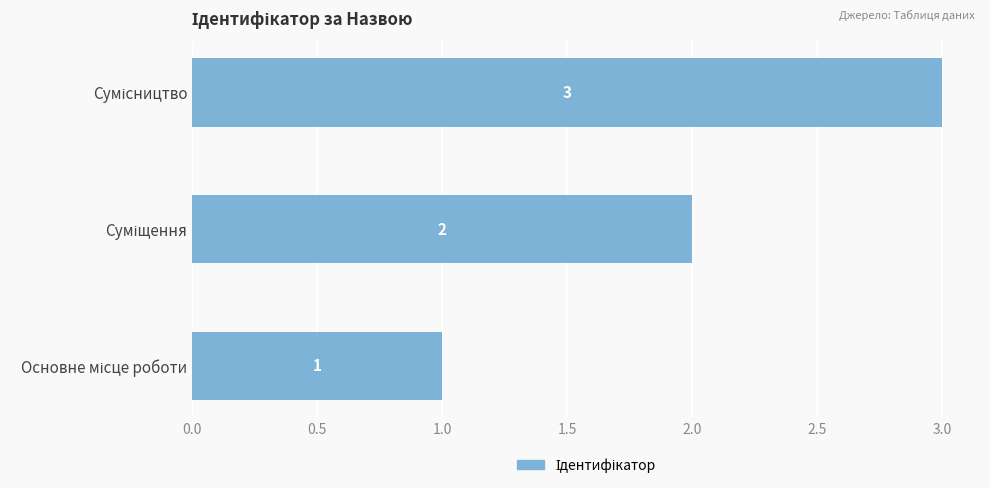

What is the greatest value displayed?

3